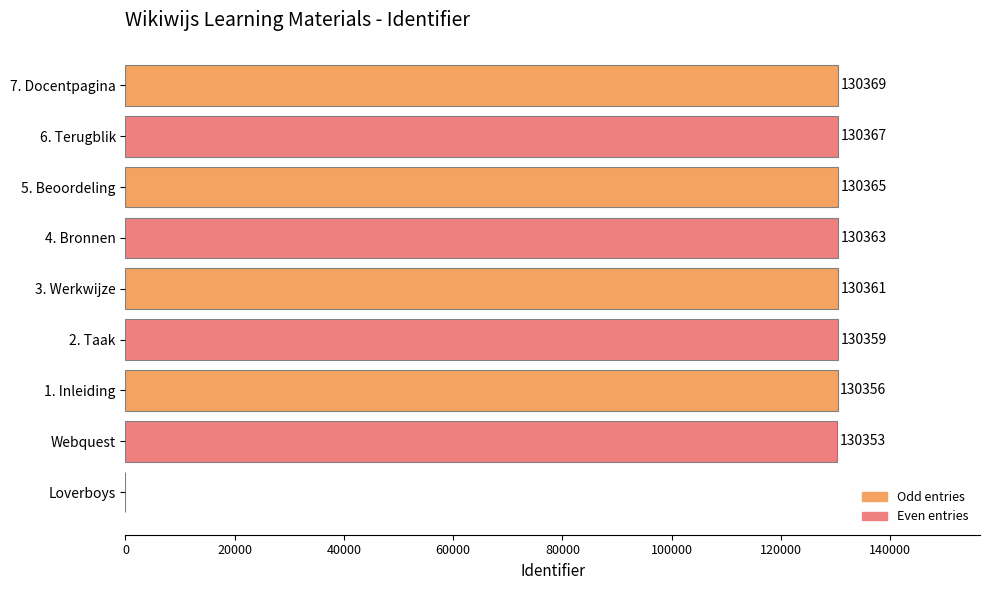

What is the sum of the values at 5. Beoordeling and 6. Terugblik?

260732